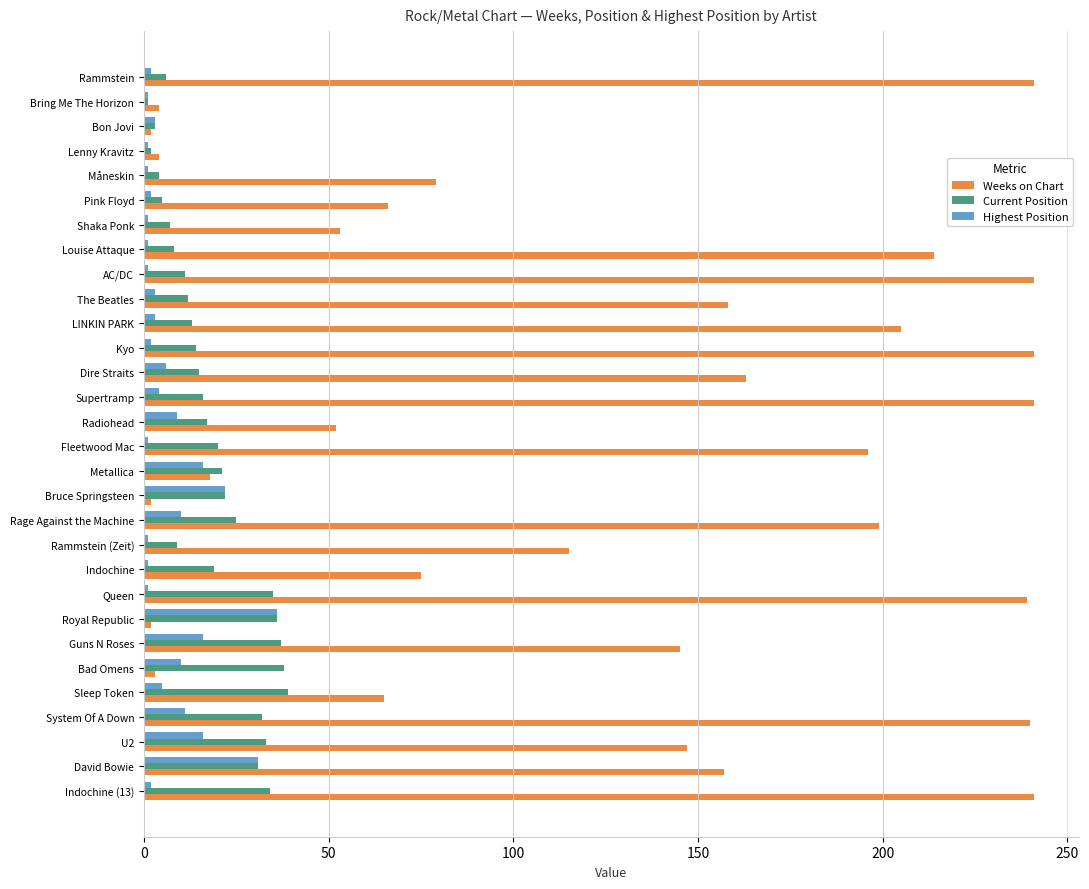

Where is Weeks on Chart nearest to the value 121?

Rammstein (Zeit)